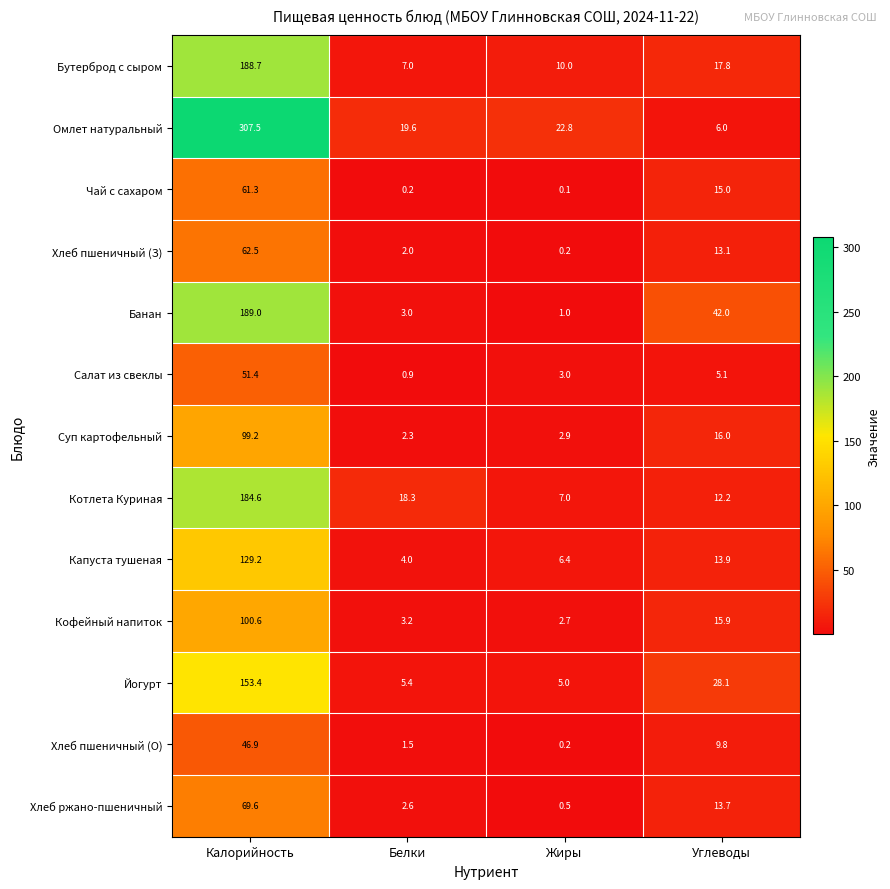

True or false: Йогурт has a value of 5.0 at Жиры.

True